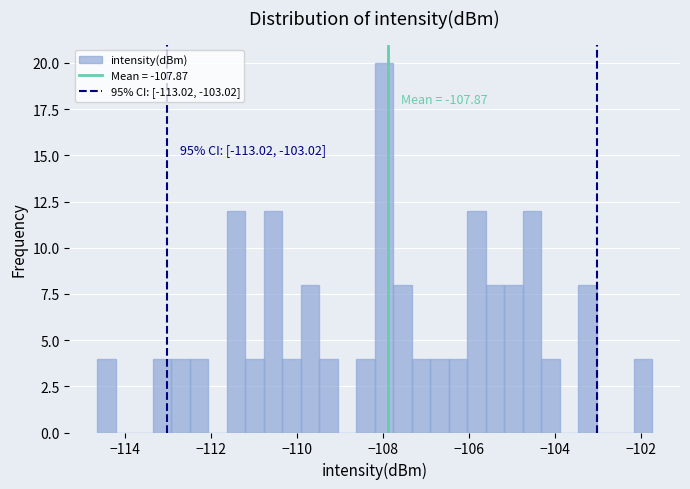

Read against the x-axis, roughly where is the centre of the tallest bar?

-108.0